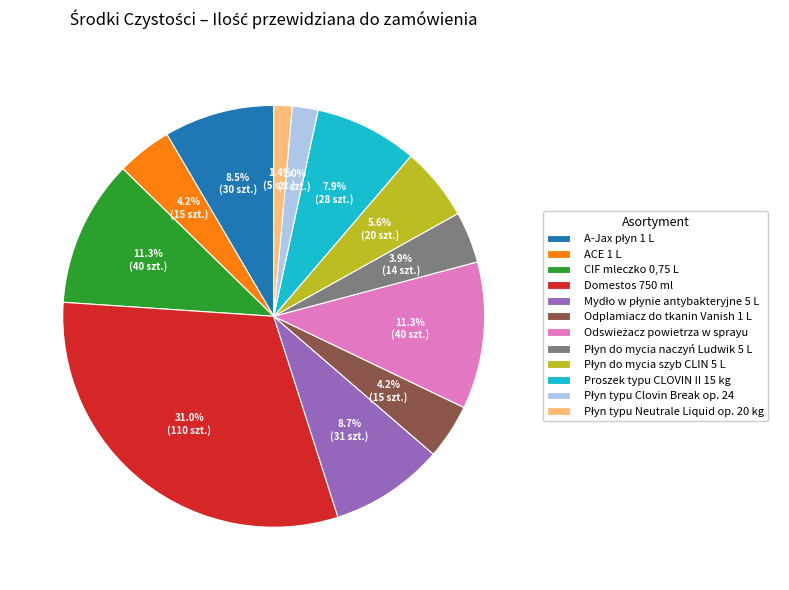

To the nearest percent, what is the combined percentage of Proszek typu CLOVIN II 15 kg and ACE 1 L?

12%